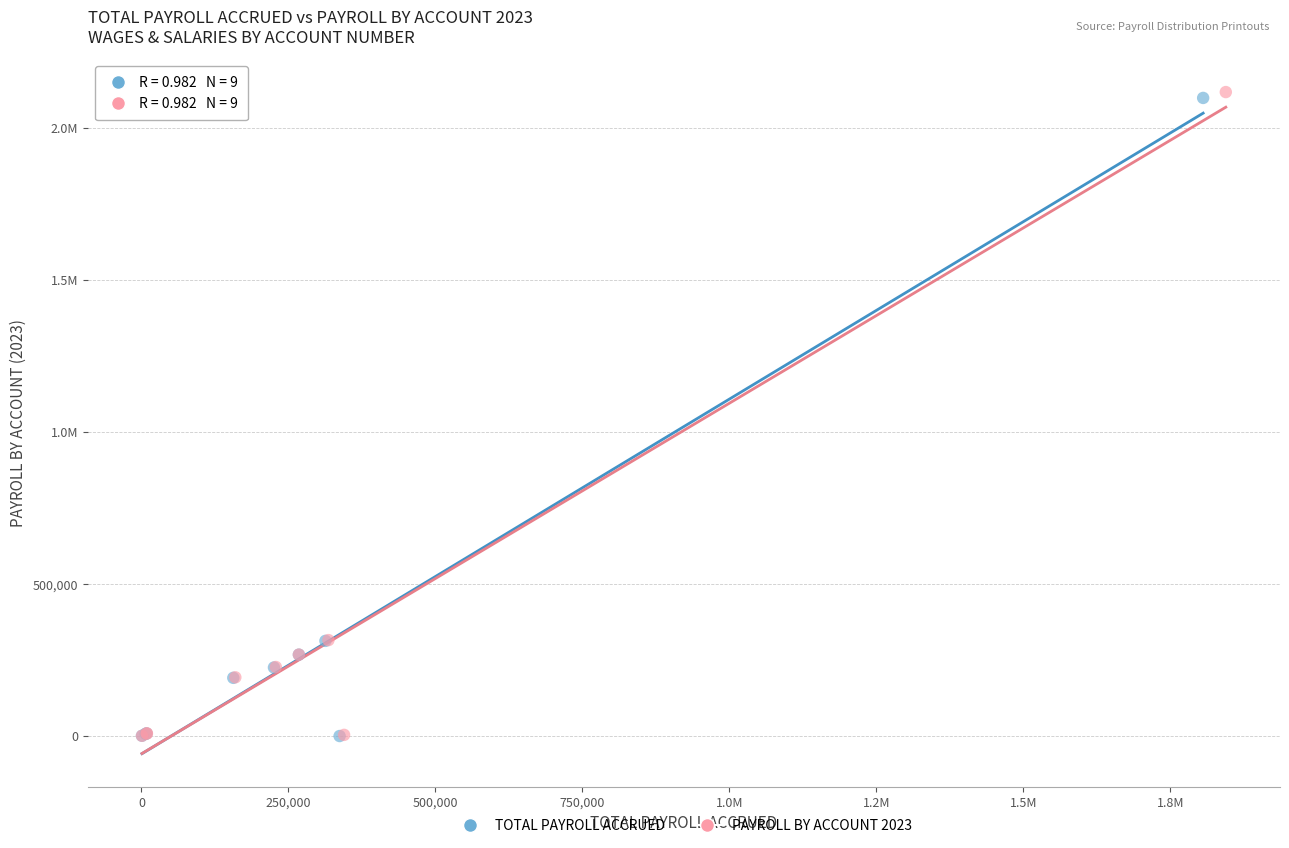

What are all the series names shown in the legend?

TOTAL PAYROLL ACCRUED, PAYROLL BY ACCOUNT 2023